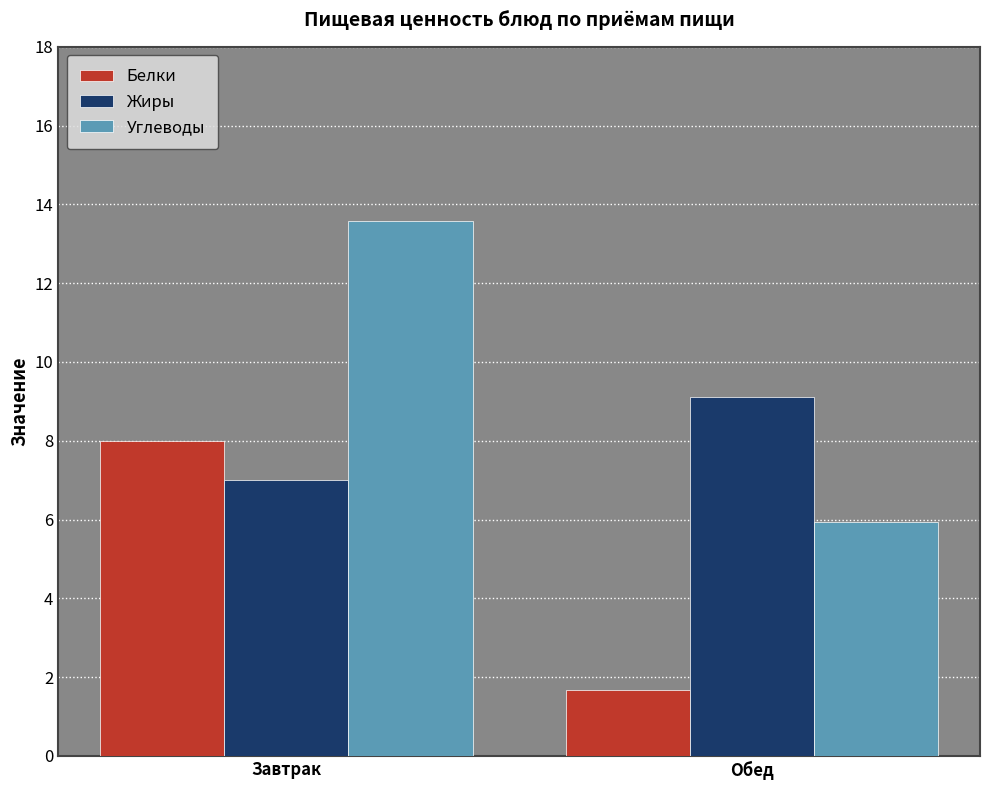

Which series has the largest total across all categories?

Углеводы